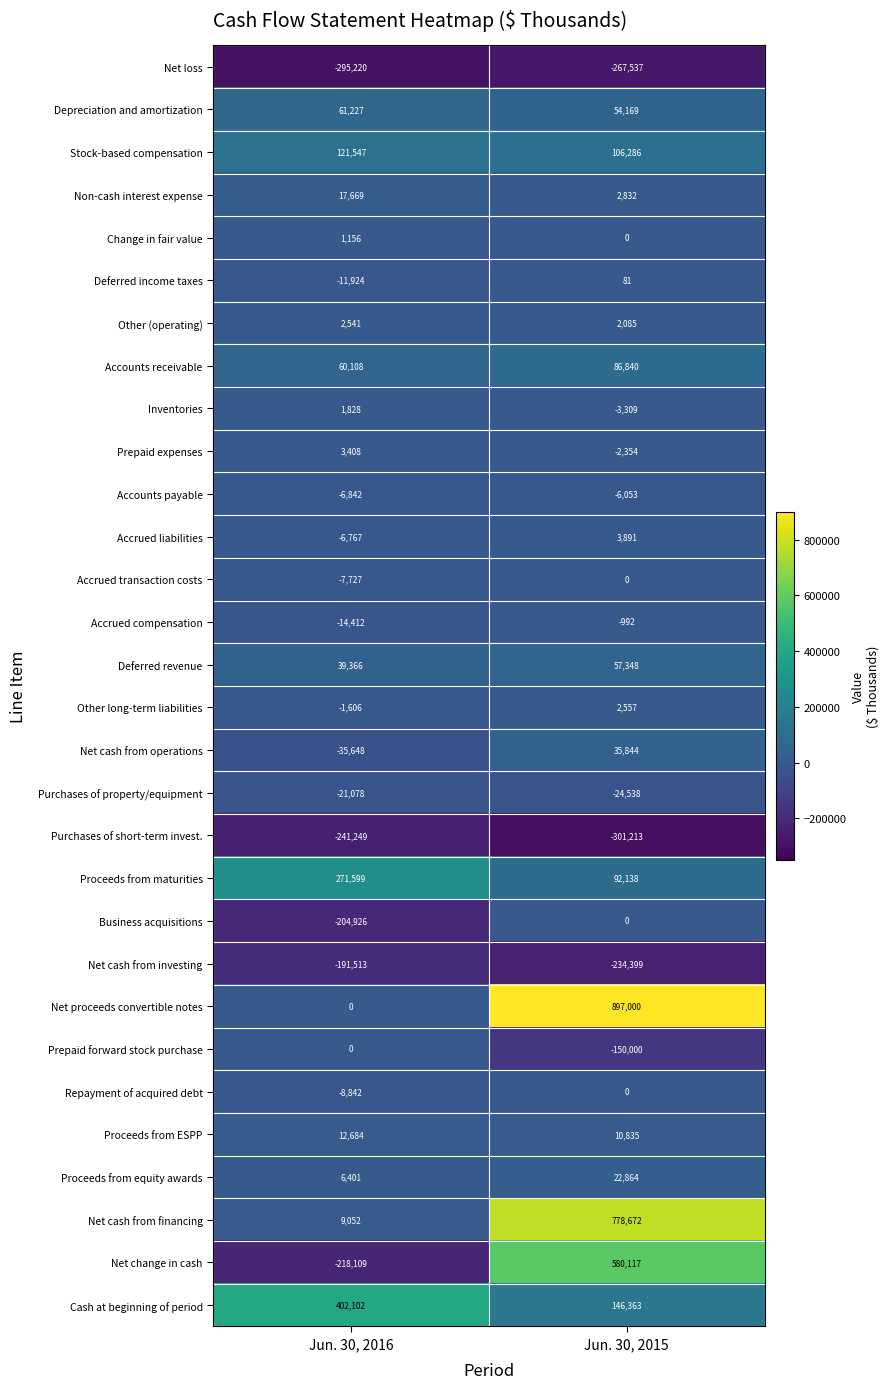

What is the minimum value shown in the chart?

-301213